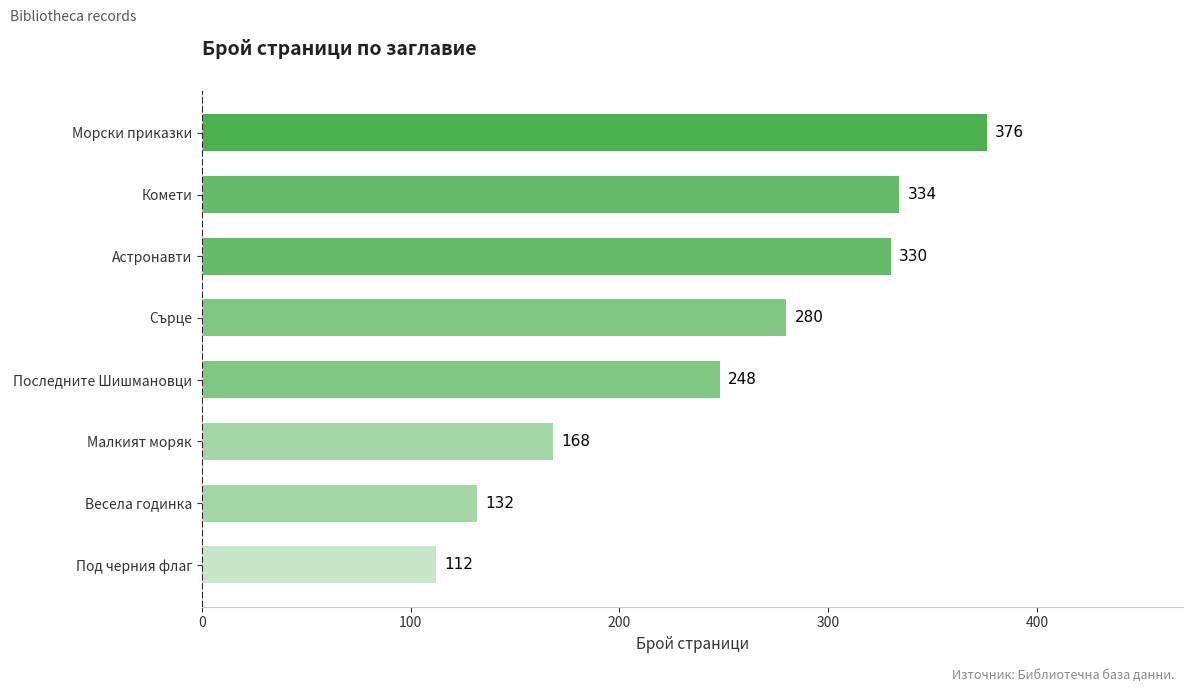

How many values are below 280?

4